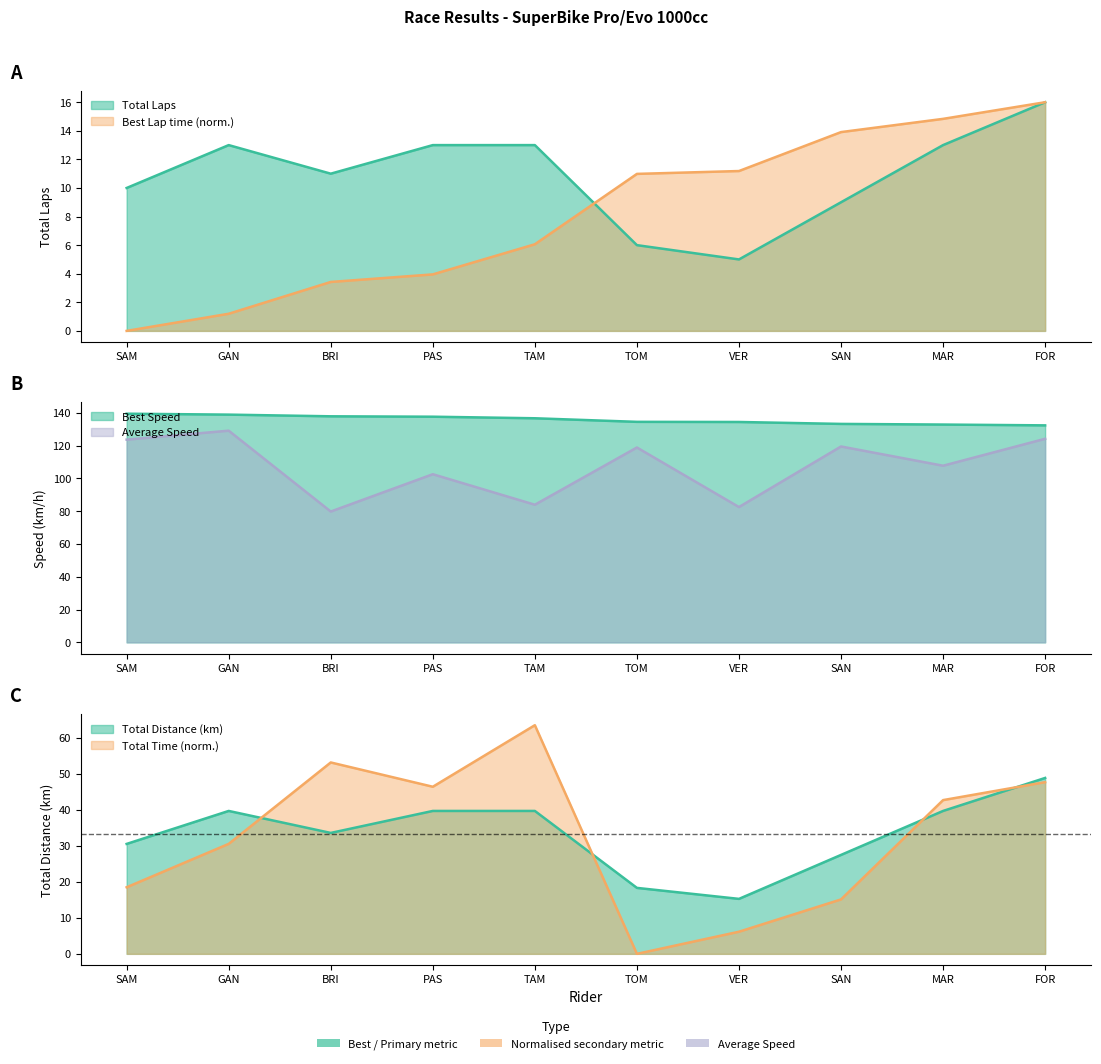

What is the difference between the highest and lowest values at TOM?

134.5